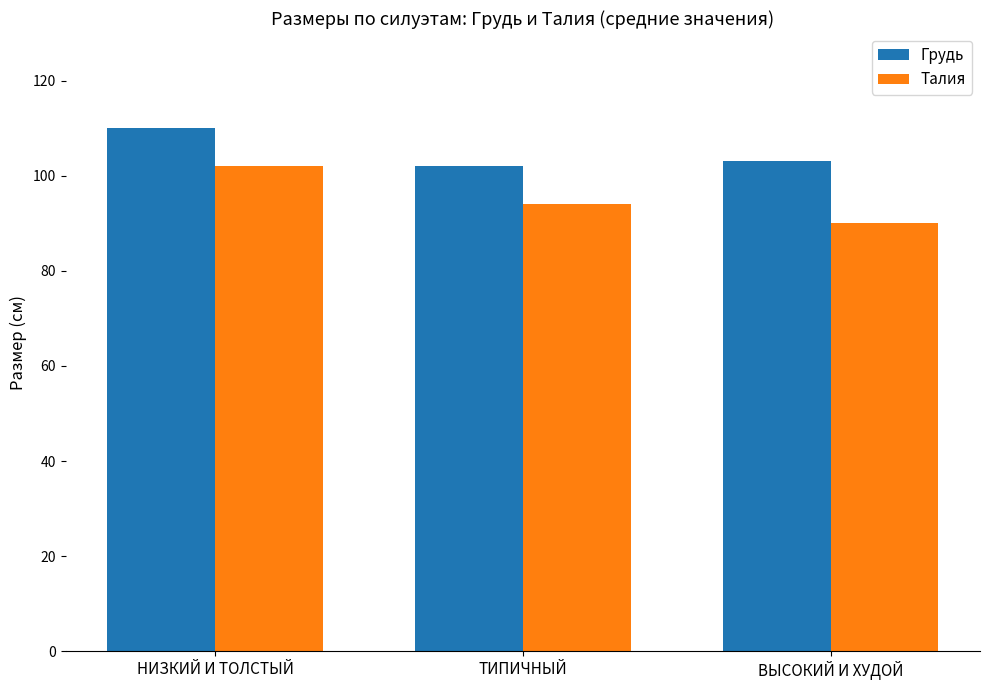

What is the average value of the Талия series?

95